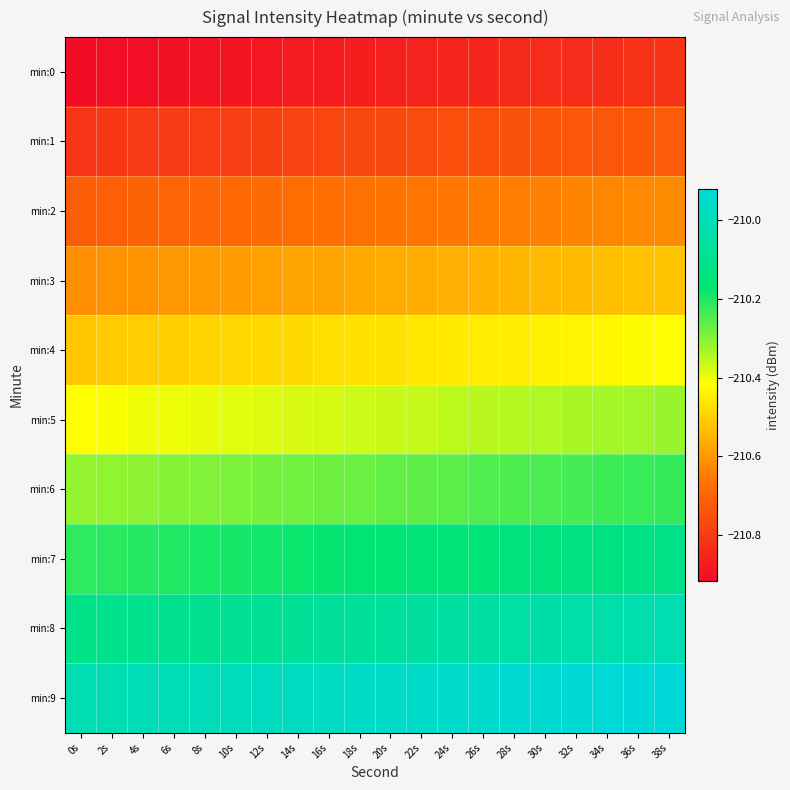

How many data points does each series have?

20